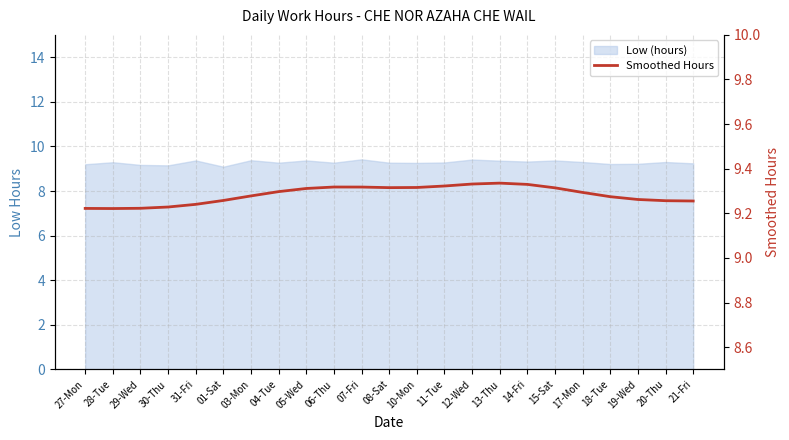

What is the minimum value shown in the chart?

9.2